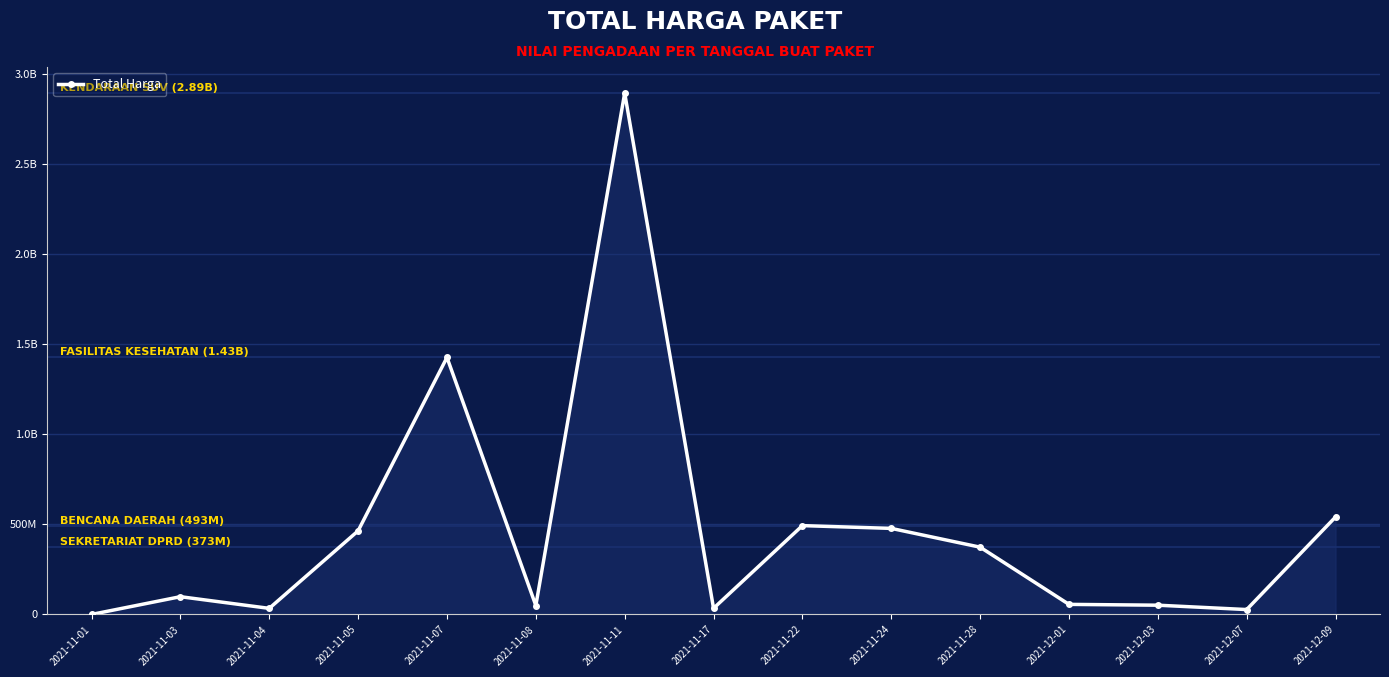

What is the difference between the values at 2021-12-03 and 2021-12-09?

489470000